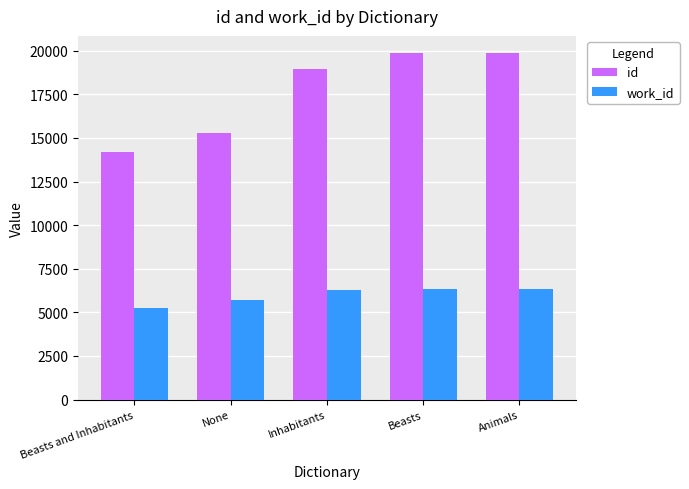

What is the label of the 3rd bar from the left?

Inhabitants